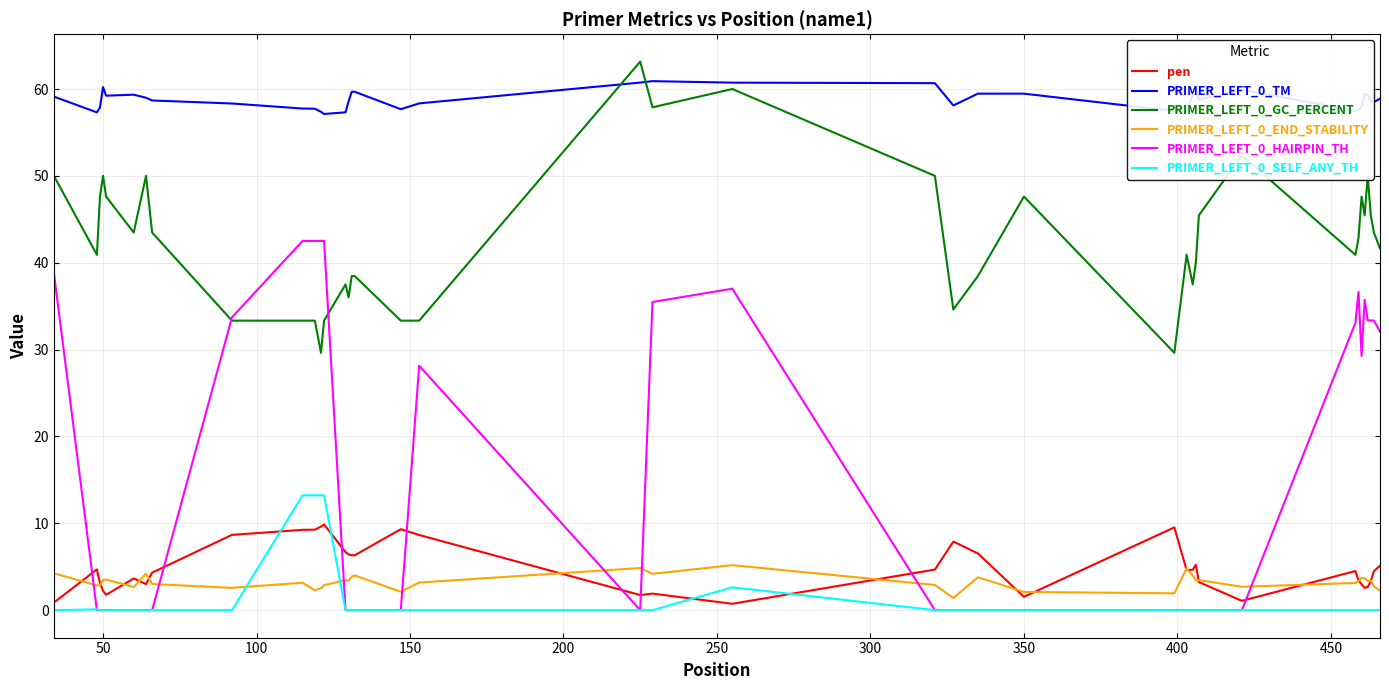

Which series has the widest spread of values?

PRIMER_LEFT_0_HAIRPIN_TH